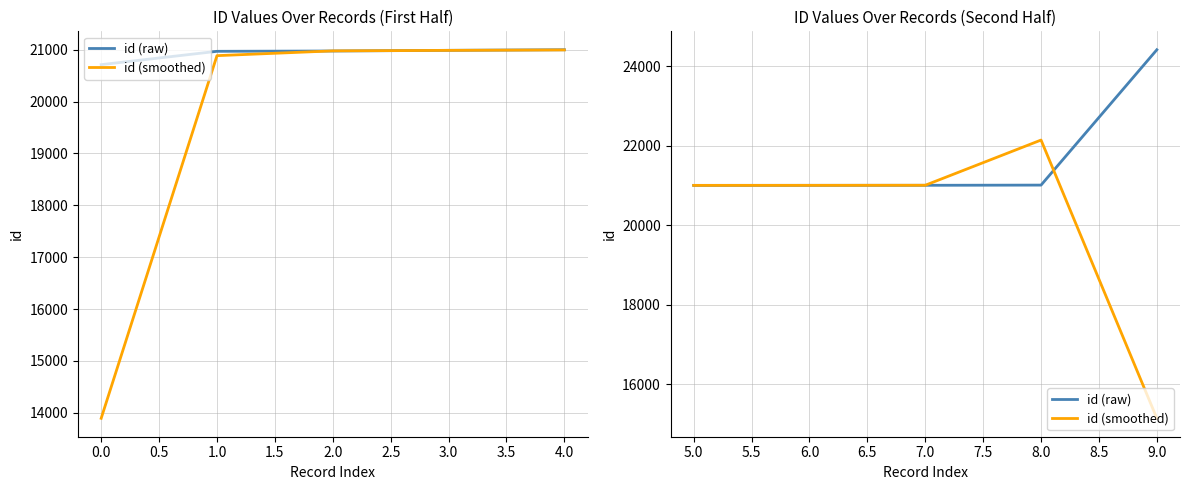

At which label is id (raw) closest to 22705?

8.0